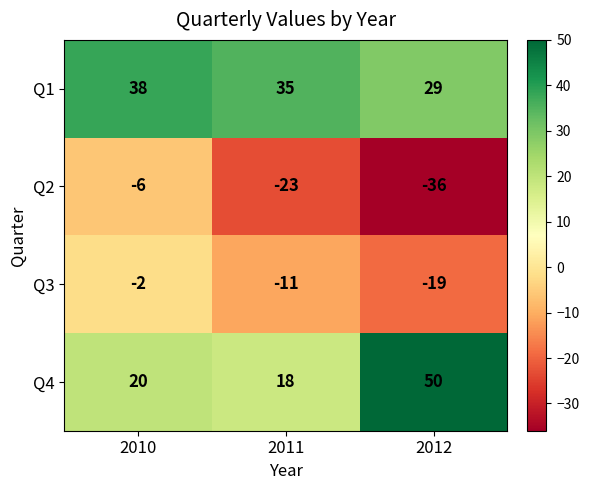

Rank the series by their maximum value, from highest to lowest.

Q4, Q1, Q3, Q2